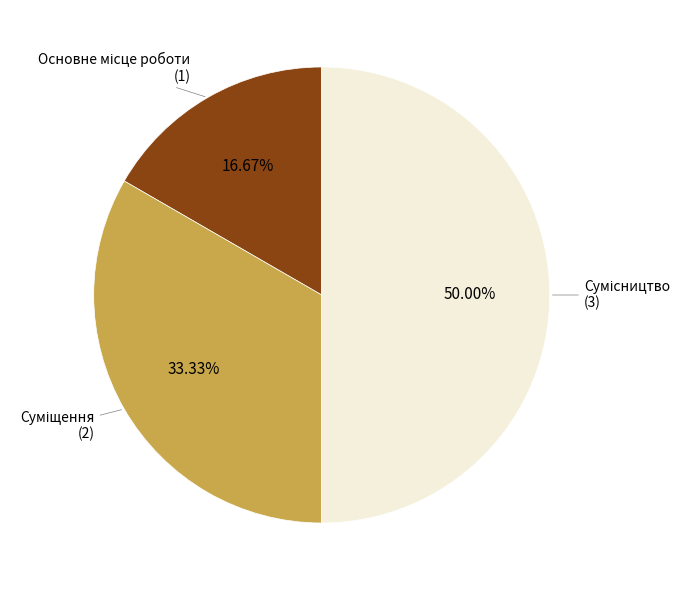

Count the number of slices in the pie.

3